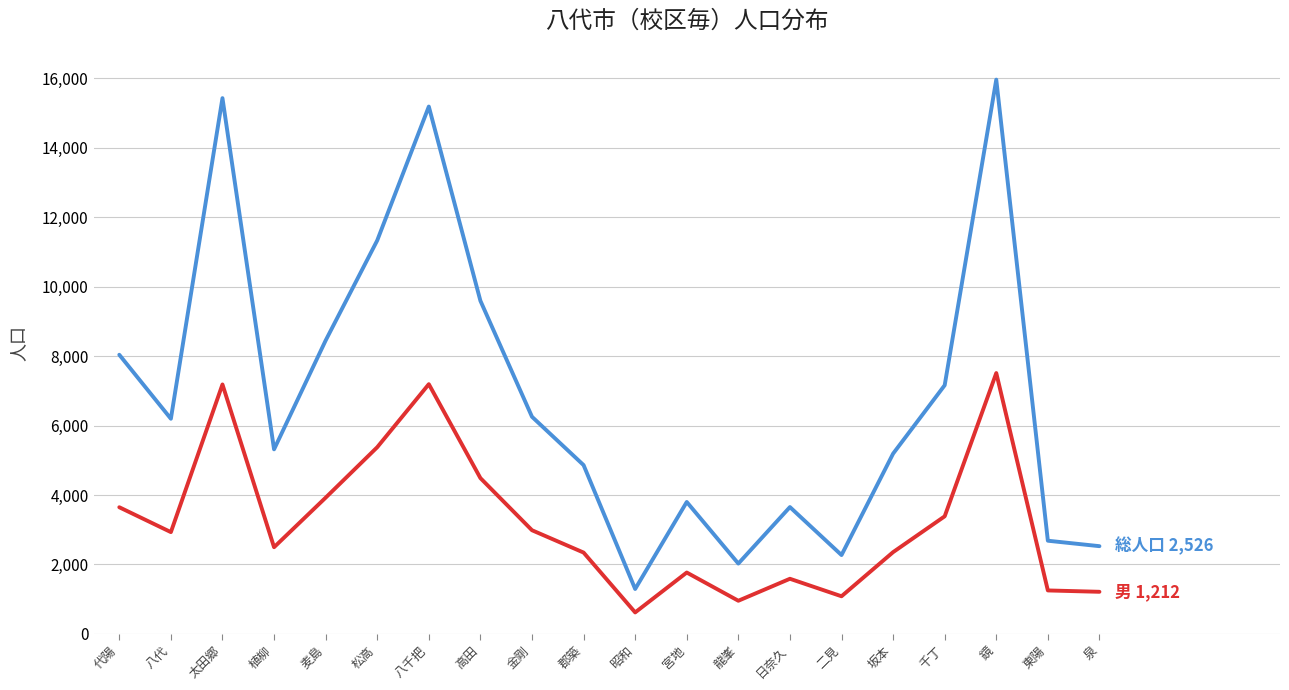

What is the spread (max minus min) of values at 郡築?

2519